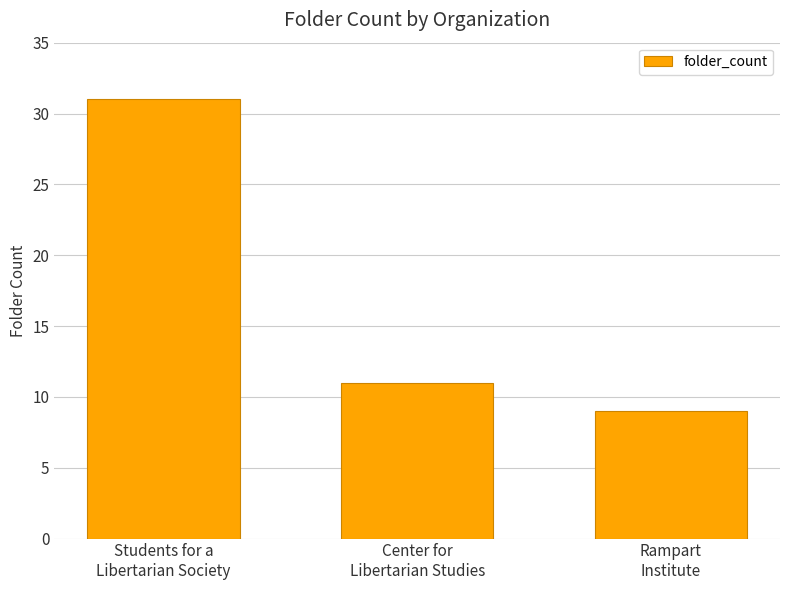

What is the ratio of the value at Rampart
Institute to the value at Center for
Libertarian Studies?

0.8